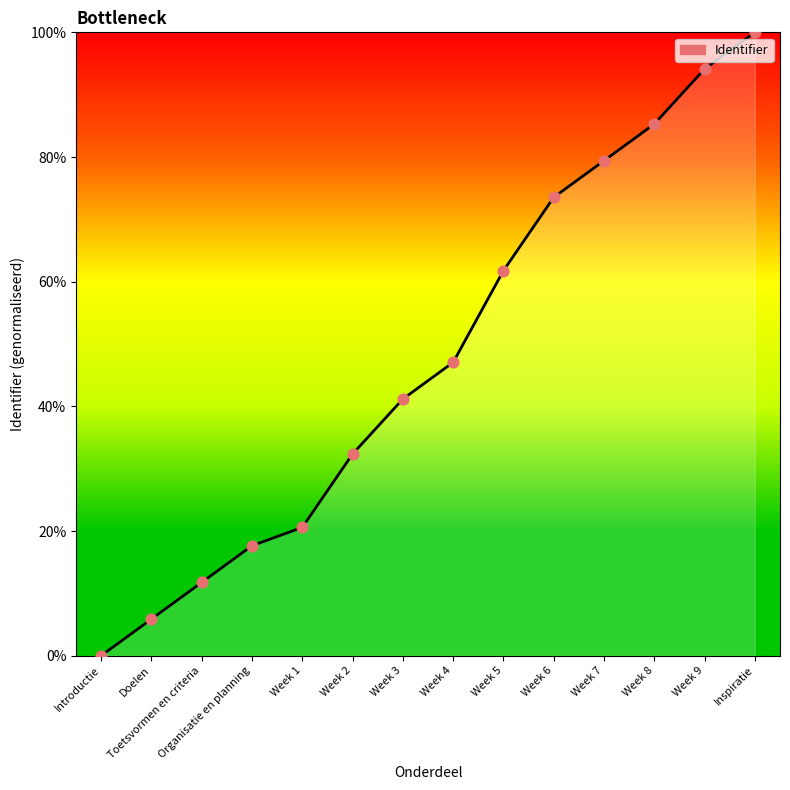

What is the change in value from Introductie to Week 1?

+20.6